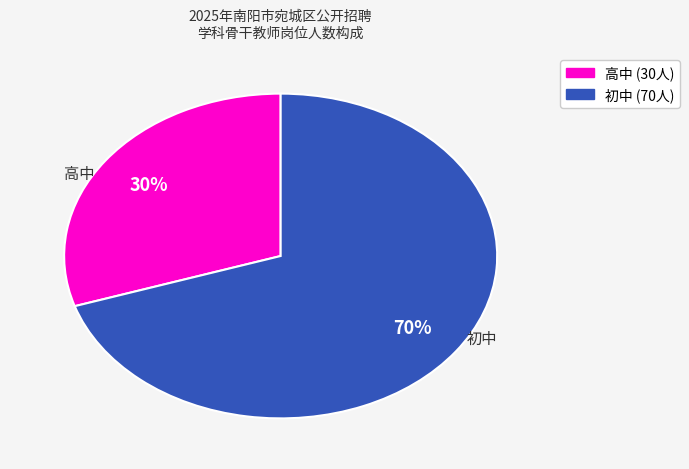

To the nearest percent, what is the difference between the largest and smallest slice percentages?

40%